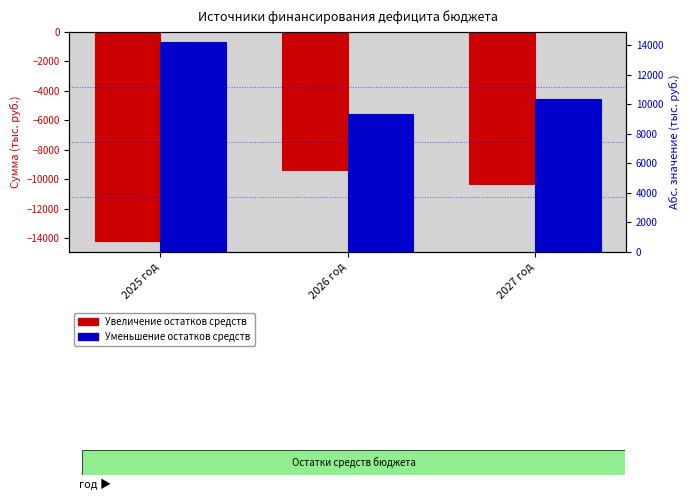

Reading left to right, list all the values displayed in this chart.

Увеличение остатков средств: 2025 год=-14189.5	2026 год=-9350.9	2027 год=-10319.1
Уменьшение остатков средств: 2025 год=14189.5	2026 год=9350.9	2027 год=10319.1